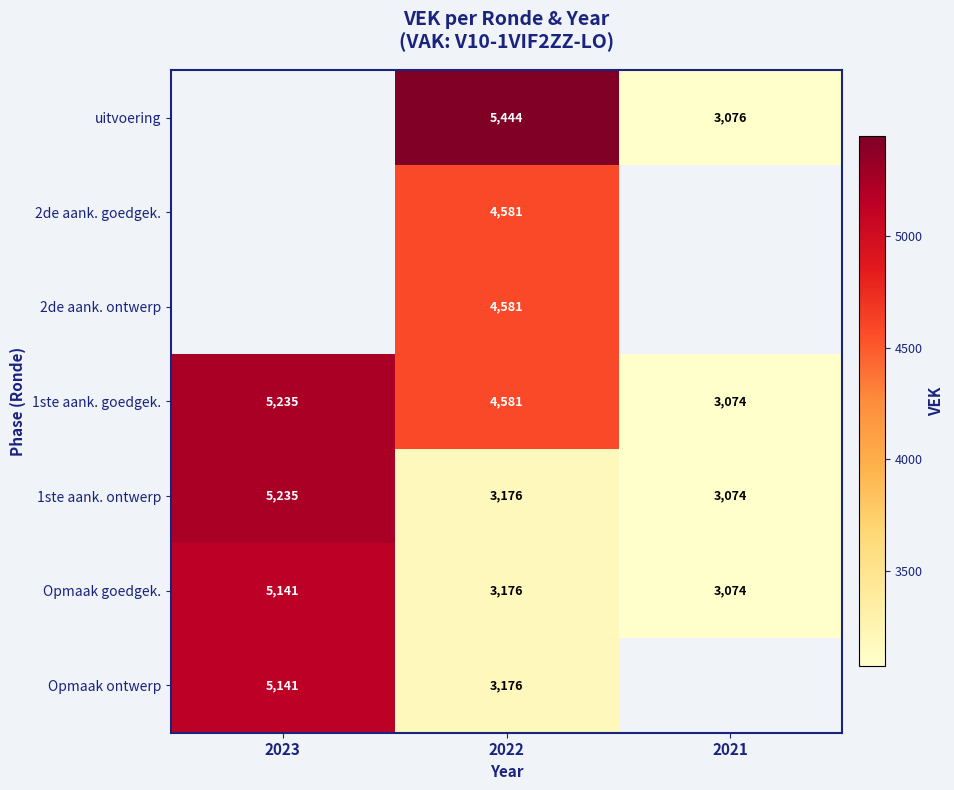

What is the difference between the highest and lowest values at 2022?

2268